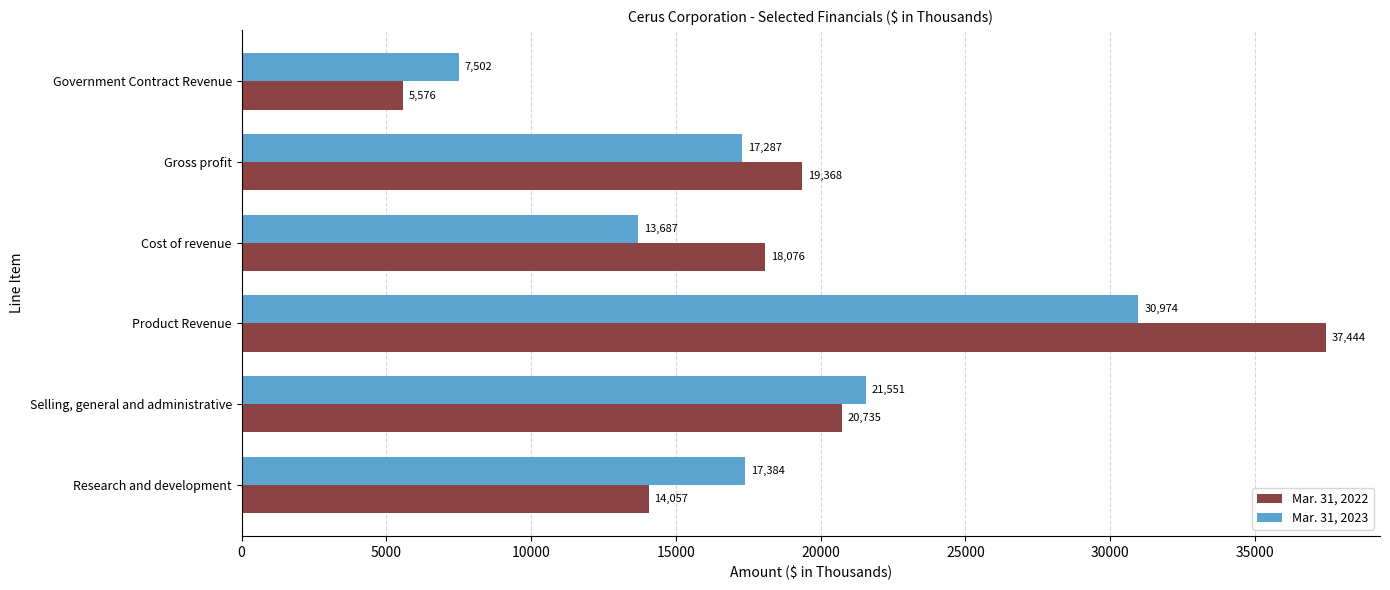

Between Product Revenue and Gross profit, which series saw the biggest shift?

Mar. 31, 2022